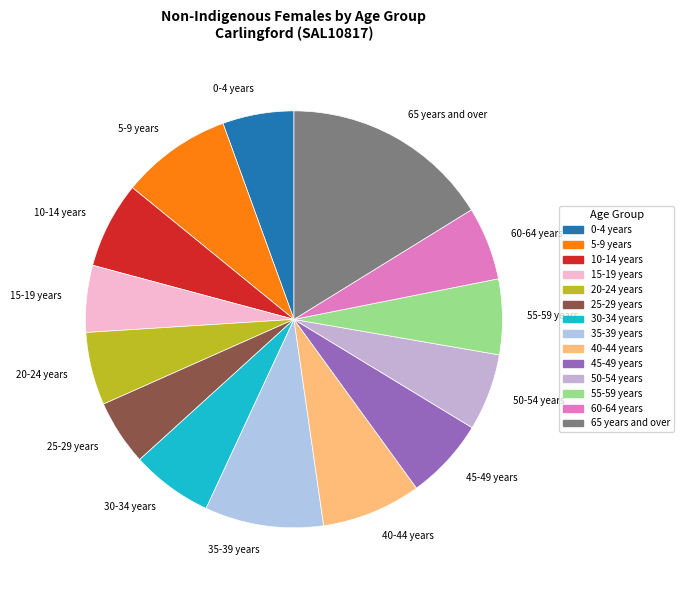

Is the sum of 35-39 years and 45-49 years greater than half?

No